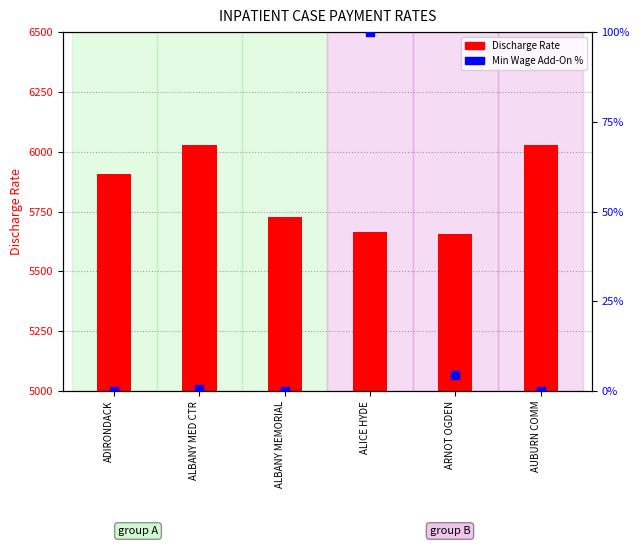

Which series reaches the minimum Y coordinate?

MIN WAGE ADD-ON %